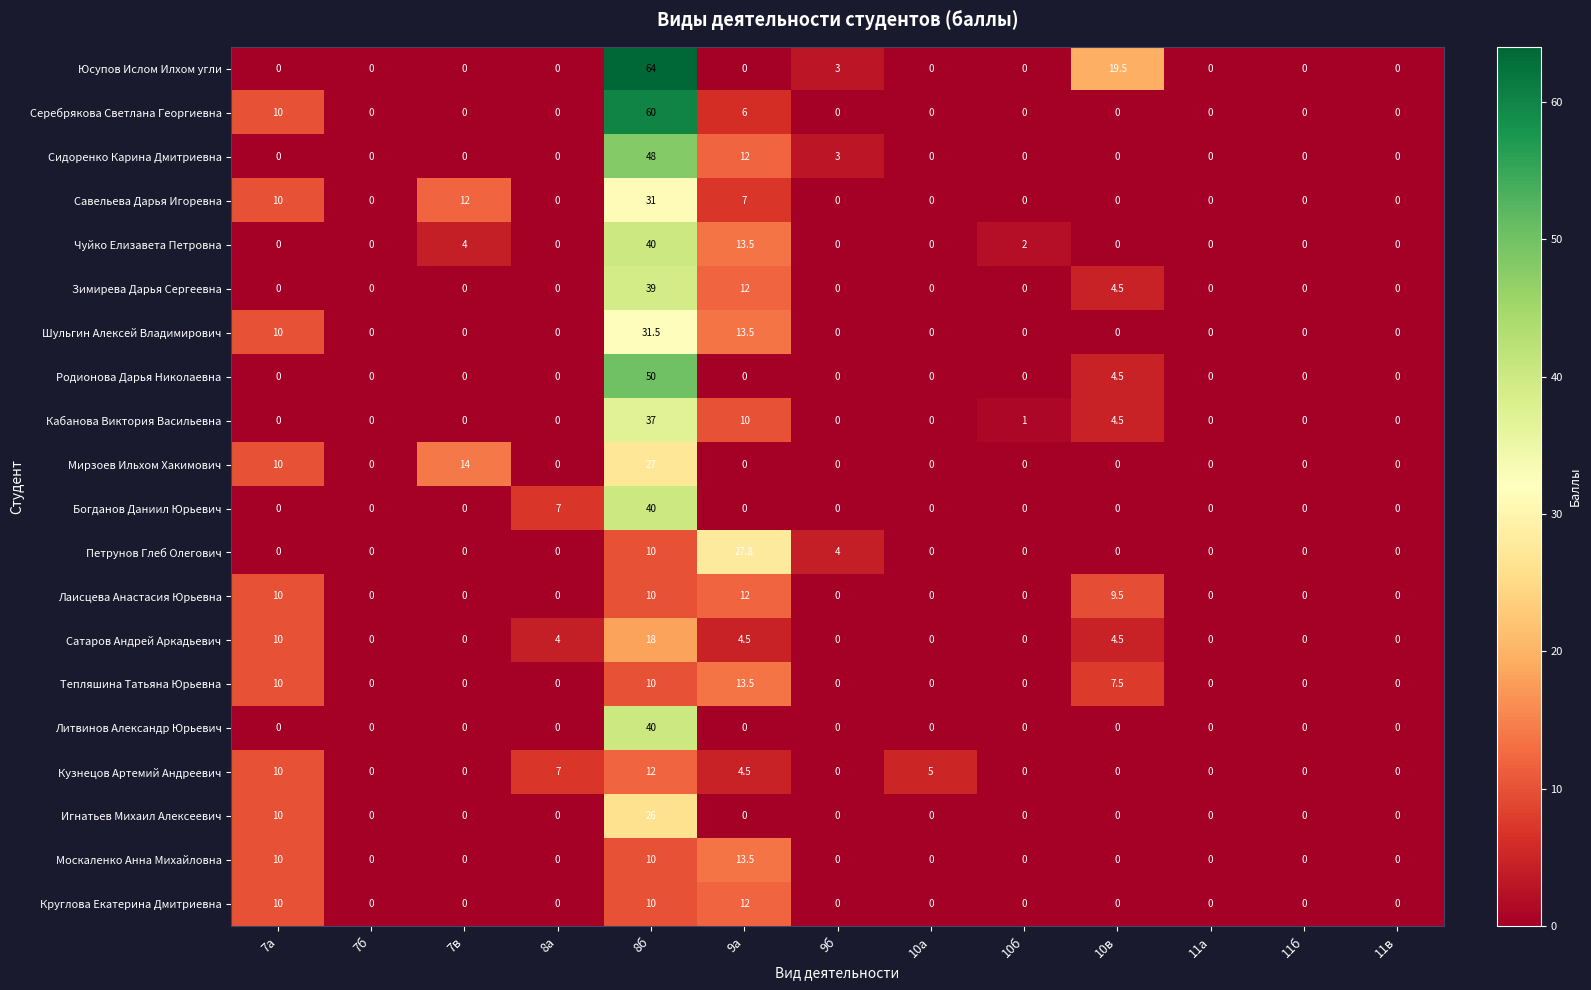

Which series has the largest total across all categories?

Юсупов Ислом Илхом угли